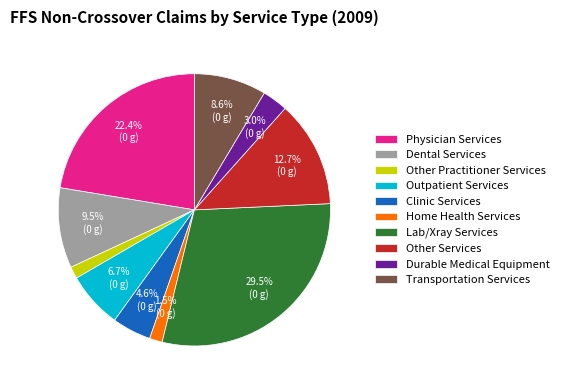

True or false: Transportation Services accounts for 20% of the total.

False